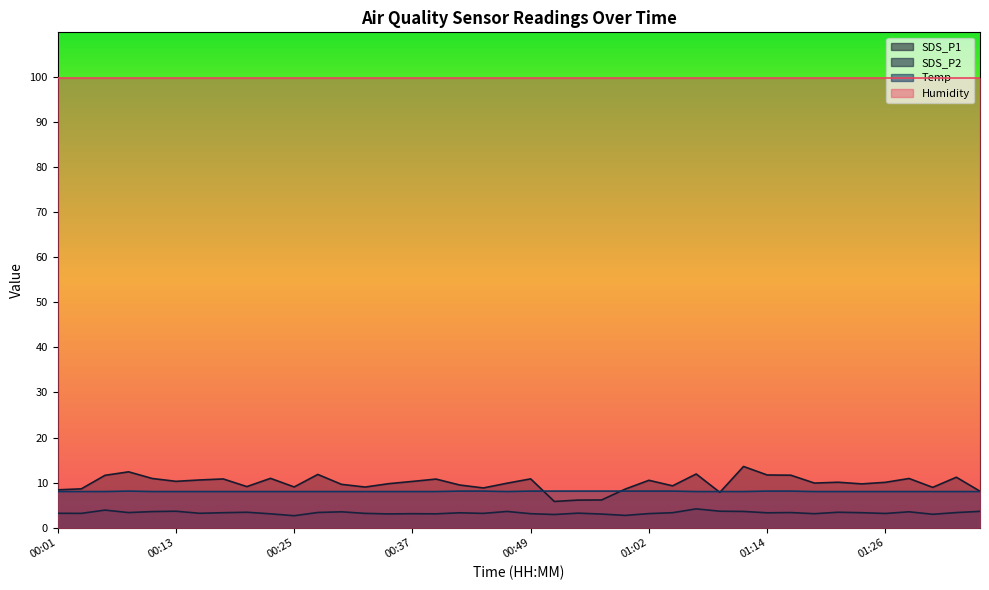

Between which two adjacent categories do SDS_P1 and Temp first intersect?

00:49 and 00:52